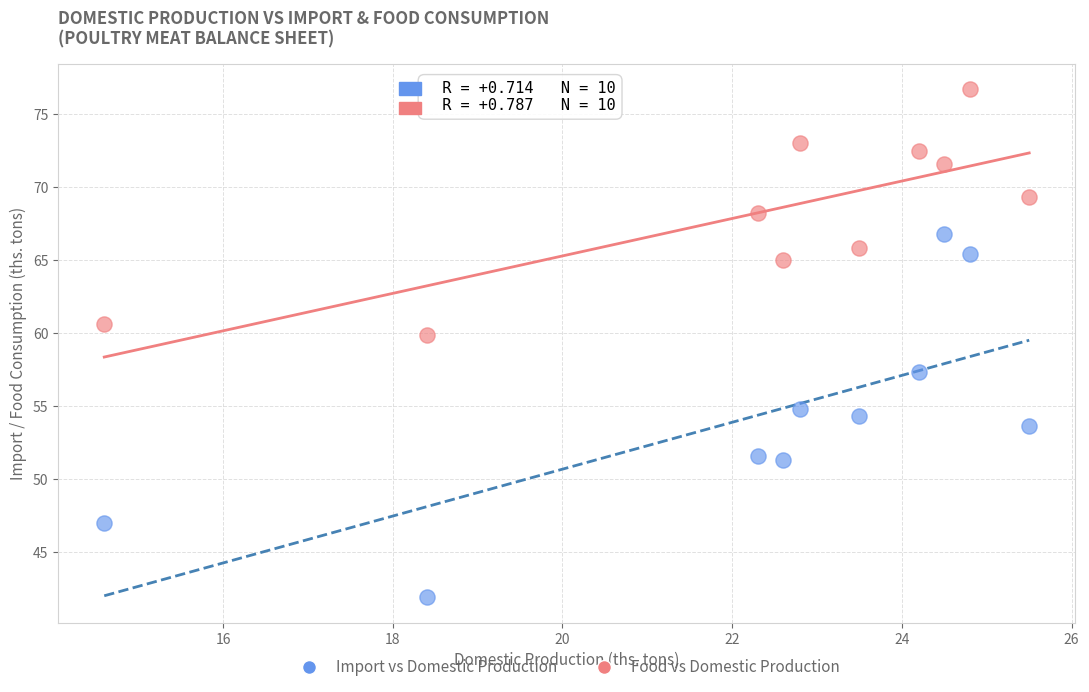

Across all data points, what is the range of X values (max minus min)?

10.9